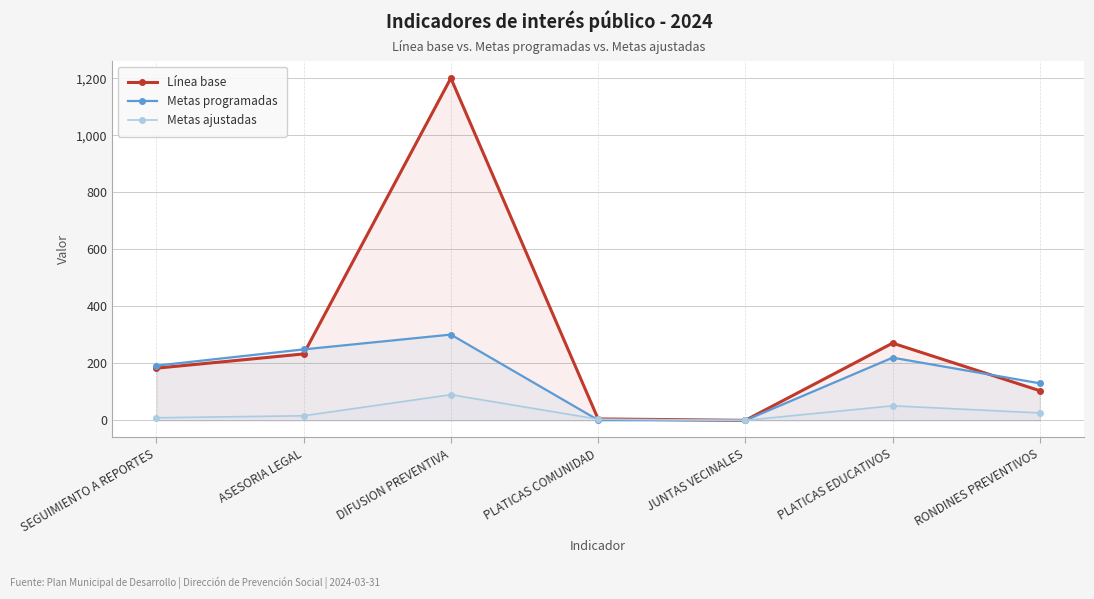

Which category has the lowest value across all series?

JUNTAS VECINALES